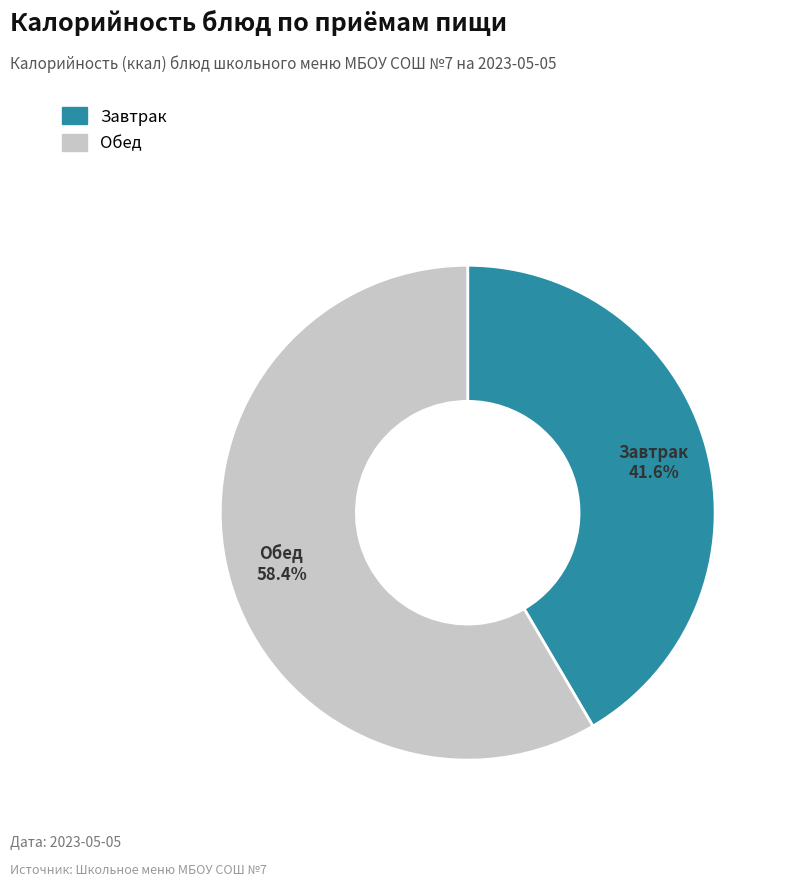

Is there any slice that represents more than half of the pie?

Yes